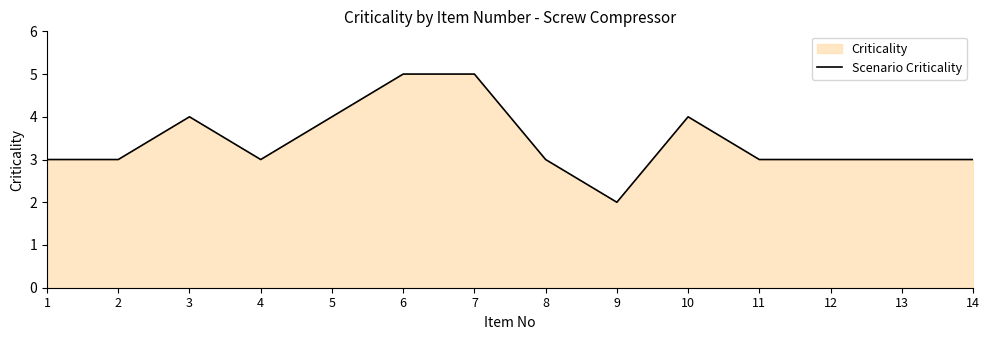

How many data points are less than 3?

1